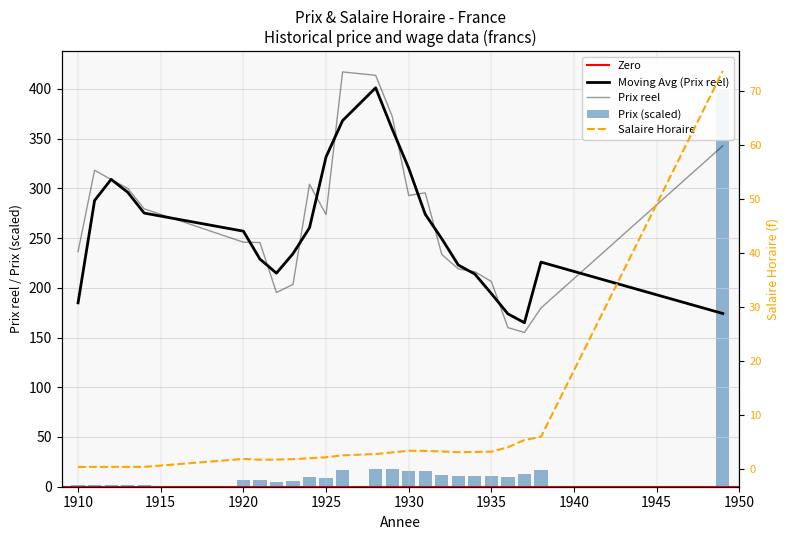

Reading left to right, transcribe all the data shown in this chart.

Prix: 1910=1.2	1911=1.7	1912=1.7	1913=1.6	1914=1.5	1920=7.0	1921=6.5	1922=5.2	1923=5.7	1924=9.3	1925=9.2	1926=16.3	1928=17.8	1929=17.8	1930=15.4	1931=15.4	1932=11.8	1933=10.6	1934=10.6	1935=10.3	1936=10.1	1937=13.1	1938=16.8	1949=400.0
Salaire Horaire: 1910=0.3	1911=0.3	1912=0.3	1913=0.3	1914=0.3	1920=1.8	1921=1.7	1922=1.7	1923=1.8	1924=1.9	1925=2.1	1926=2.5	1928=2.7	1929=3.0	1930=3.3	1931=3.3	1932=3.2	1933=3.1	1934=3.1	1935=3.1	1936=4.0	1937=5.3	1938=5.9	1949=73.7
Prix reel: 1910=236.4	1911=318.2	1912=308.8	1913=300.0	1914=279.4	1920=245.9	1921=245.5	1922=195.3	1923=203.4	1924=304.1	1925=273.6	1926=417.0	1928=413.6	1929=372.5	1930=292.8	1931=295.5	1932=233.5	1933=219.0	1934=216.1	1935=206.3	1936=159.9	1937=155.1	1938=179.7	1949=342.8